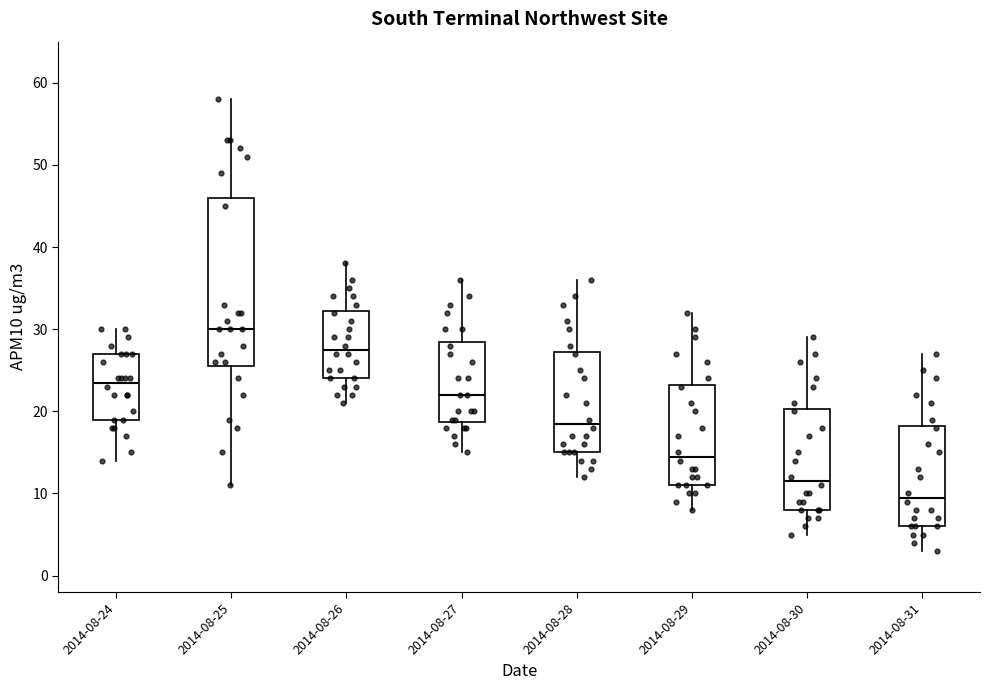

Reading left to right, read every box against the y-axis: the position of its median line, the range the box covers, and the ends of its whiskers. The values are not printed on the chart, so give them approximately, as read against the axis.

2014-08-24: median 24, box 19 to 27, whiskers 14 to 30
2014-08-25: median 30, box 26 to 46, whiskers 11 to 58
2014-08-26: median 28, box 24 to 32, whiskers 21 to 38
2014-08-27: median 22, box 19 to 29, whiskers 15 to 36
2014-08-28: median 19, box 15 to 27, whiskers 12 to 36
2014-08-29: median 15, box 11 to 23, whiskers 8 to 32
2014-08-30: median 12, box 8 to 20, whiskers 5 to 29
2014-08-31: median 10, box 6 to 18, whiskers 3 to 27